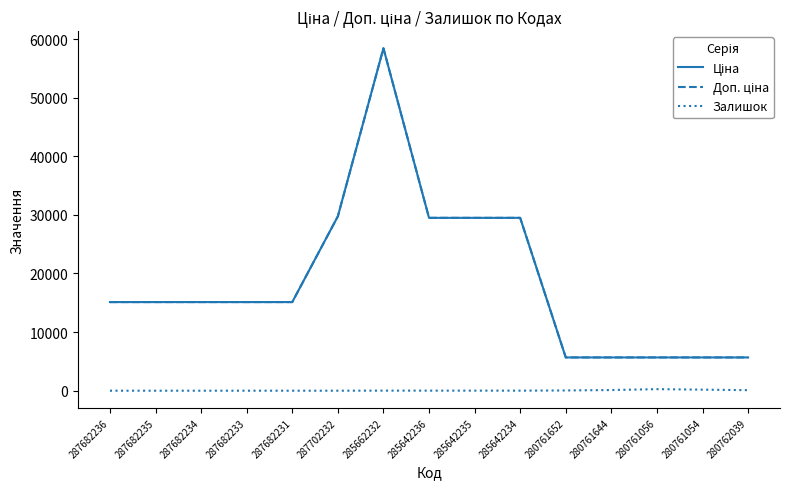

Does the chart display data point markers on the line(s)?

No